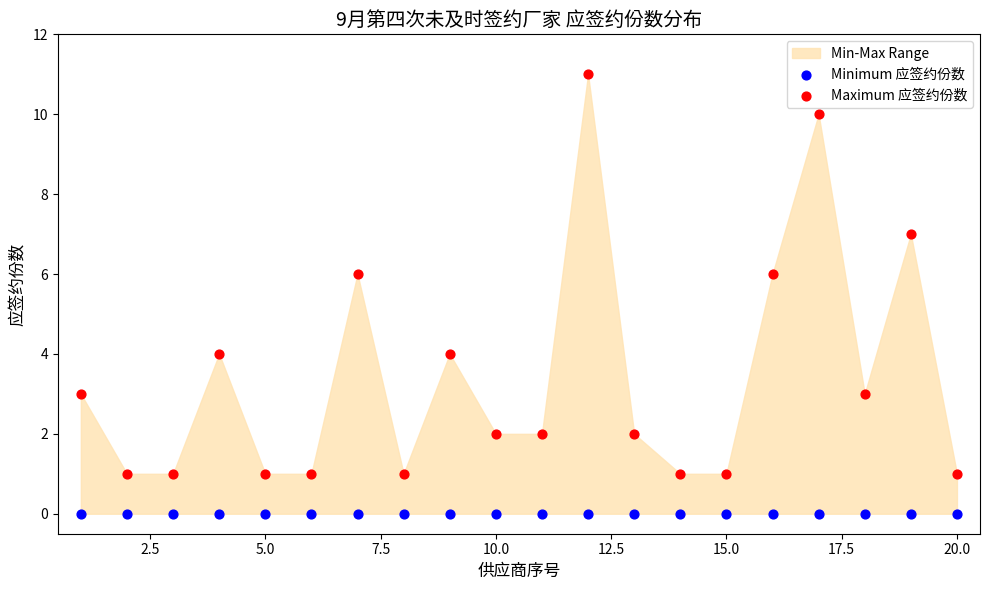

Which series reaches the maximum Y coordinate?

Maximum 应签约份数